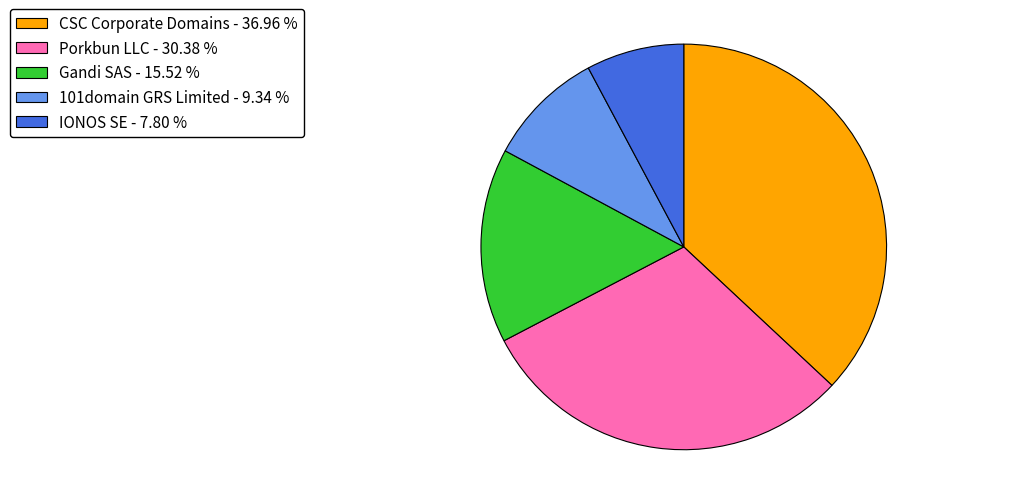

Rank the categories by value from lowest to highest.

IONOS SE - 7.80 %, 101domain GRS Limited - 9.34 %, Gandi SAS - 15.52 %, Porkbun LLC - 30.38 %, CSC Corporate Domains - 36.96 %